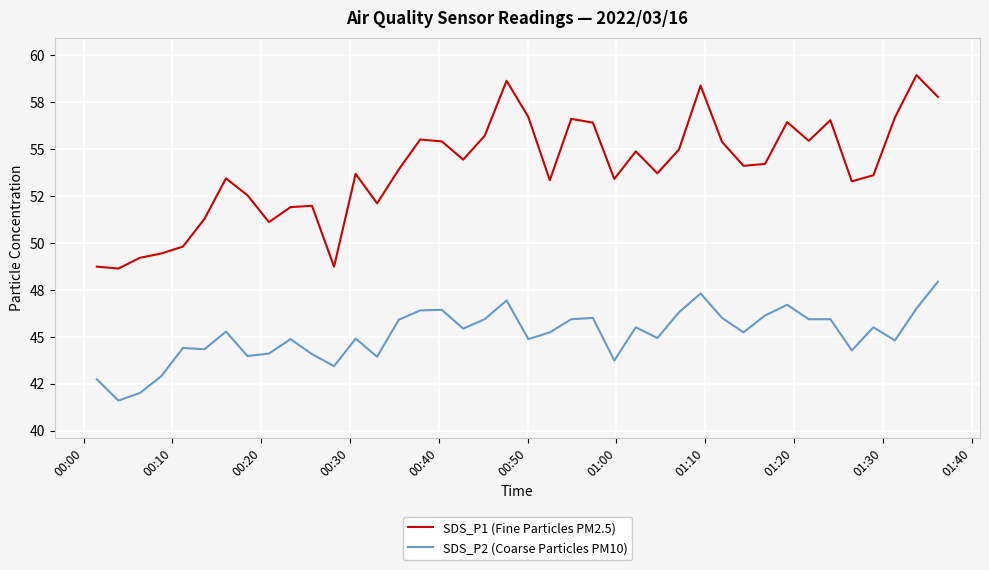

Does the chart have visible grid lines?

Yes